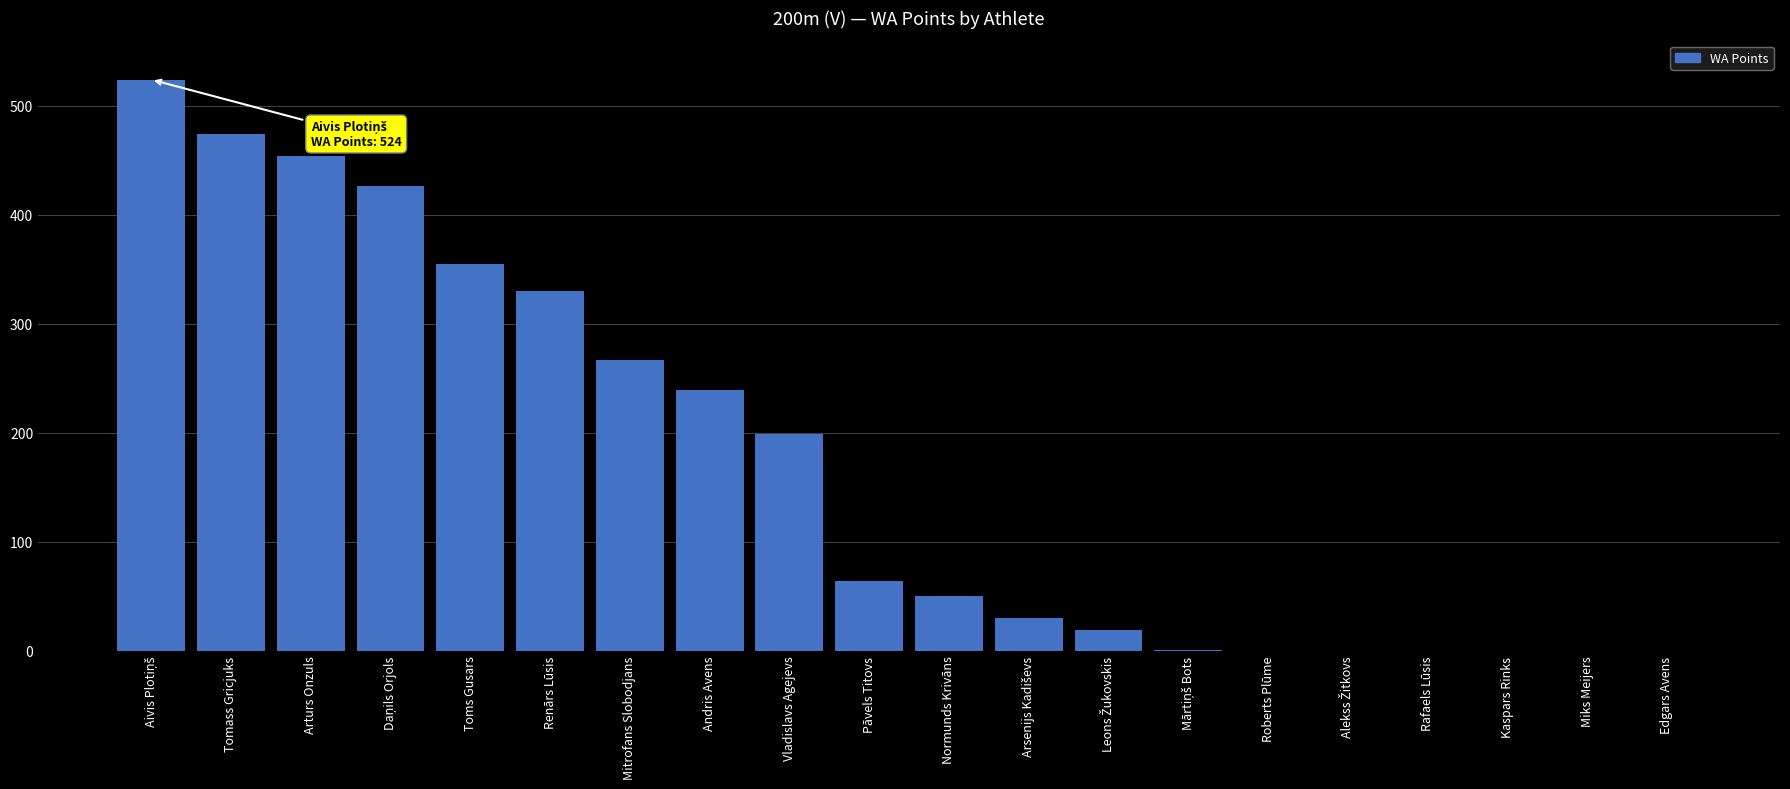

What is the maximum value shown in the chart?

524